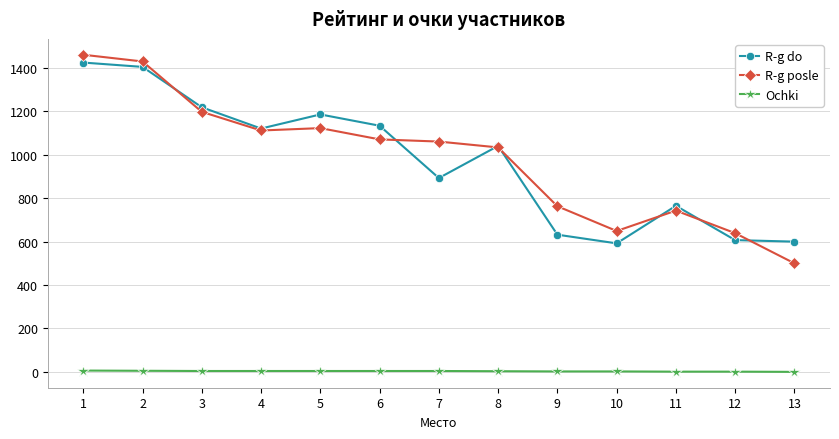

True or false: R-g posle has more than 0 interior local peaks.

True